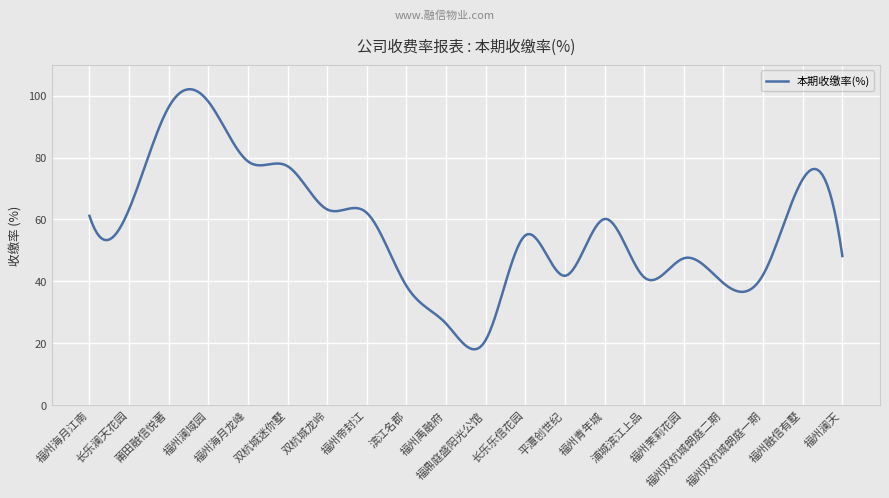

What is the smallest value displayed?

18.0